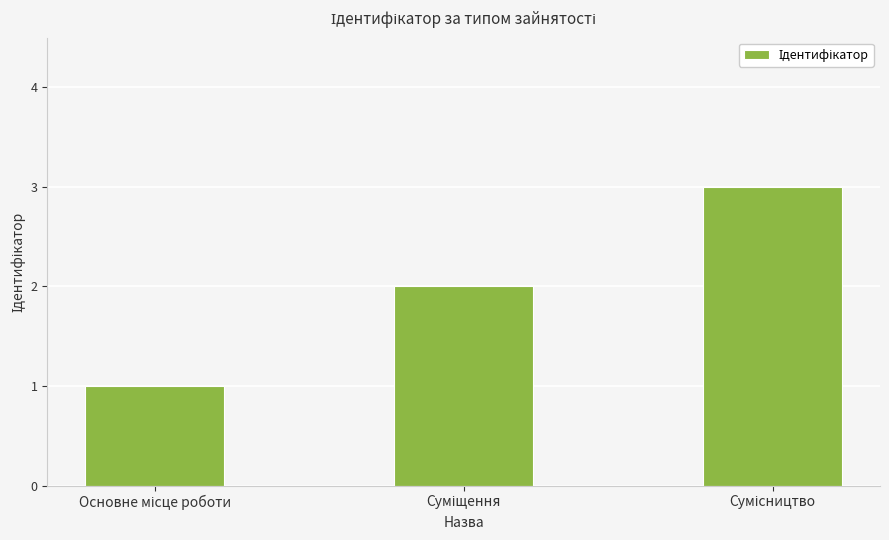

Reading left to right, list all the values displayed in this chart.

1	2	3